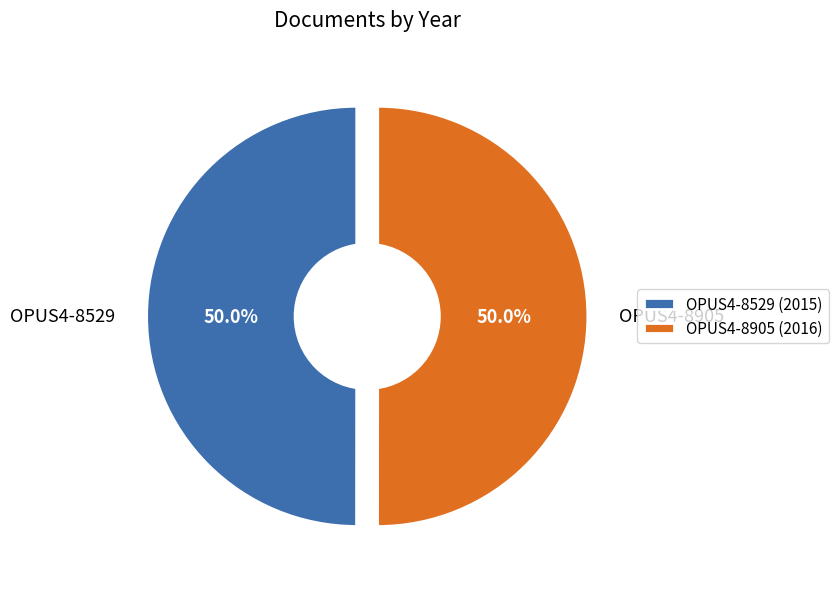

True or false: OPUS4-8529 accounts for 40% of the total.

False